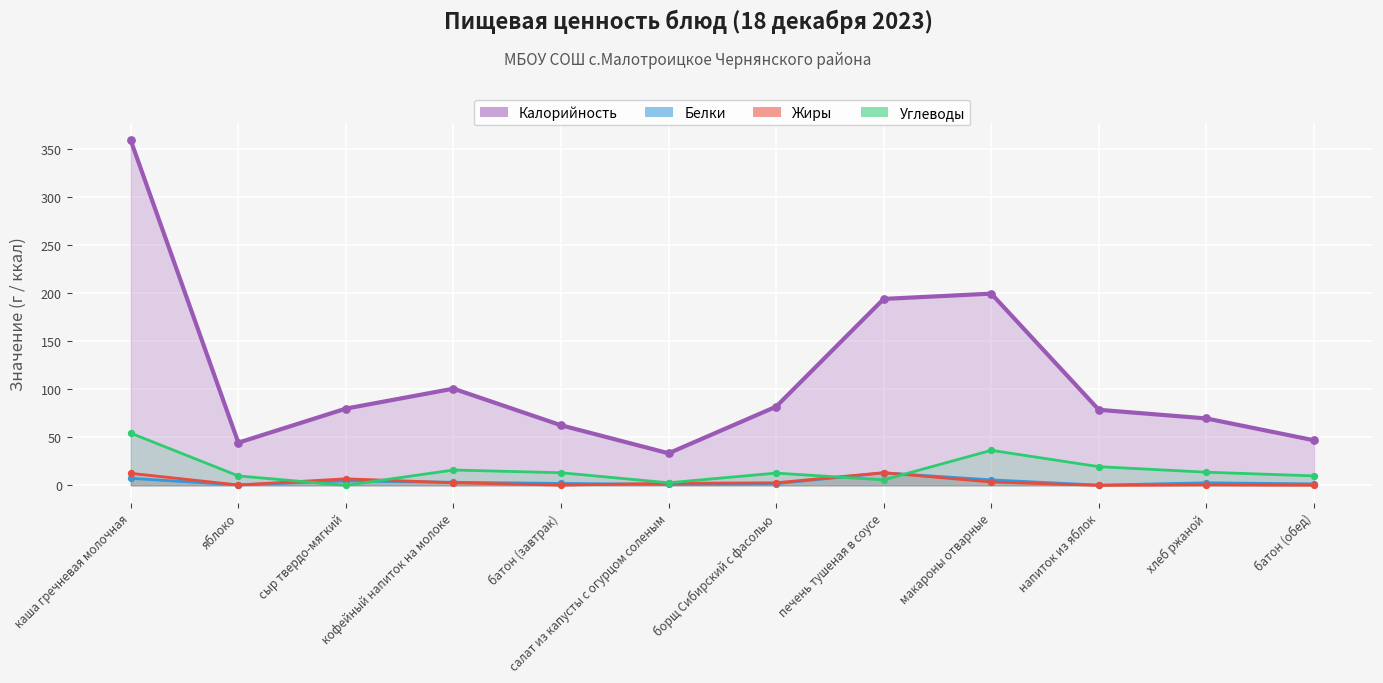

At how many categories does at least one series exceed 153?

3